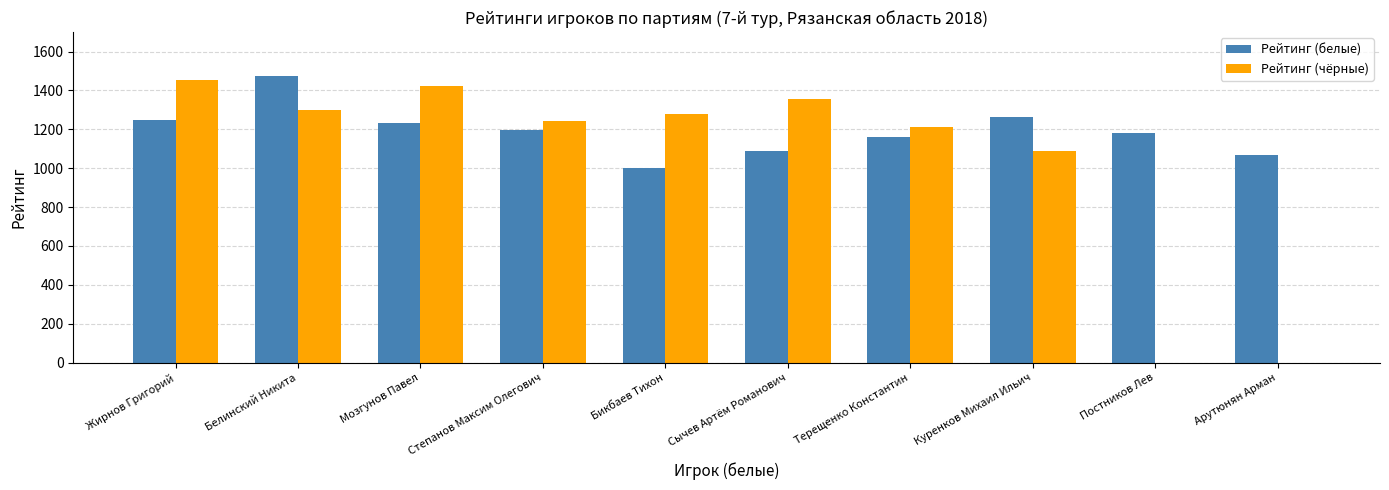

At which category is the sum across all series the highest?

Белинский Никита